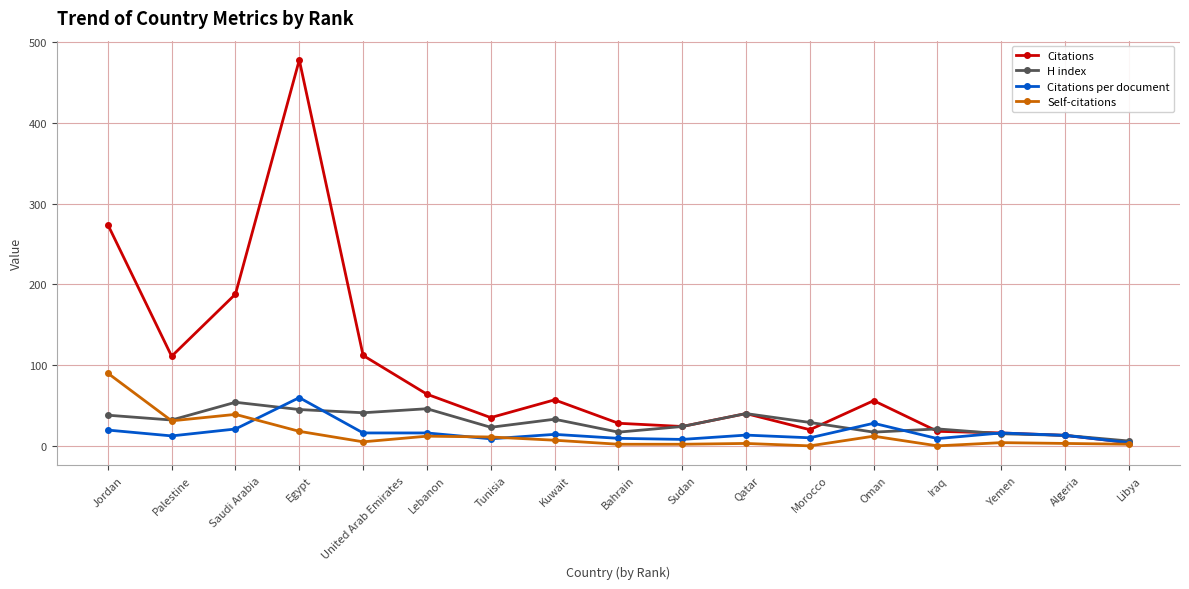

At which category is the sum across all series the highest?

Egypt